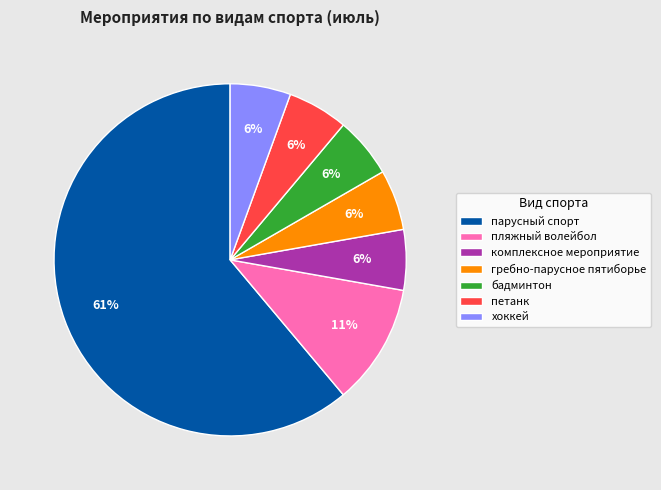

Does петанк account for over 50% of the chart?

No